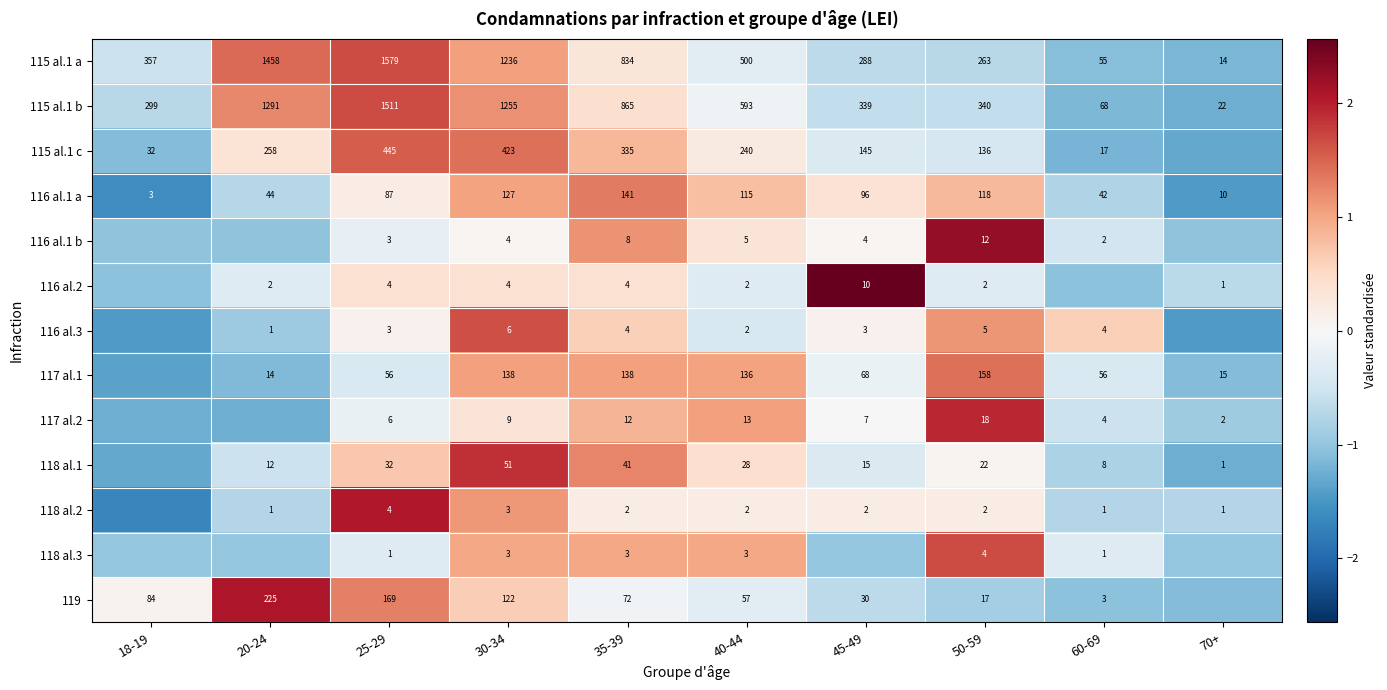

True or false: 117 al.1 has a value of 1.4 at 40-44.

False